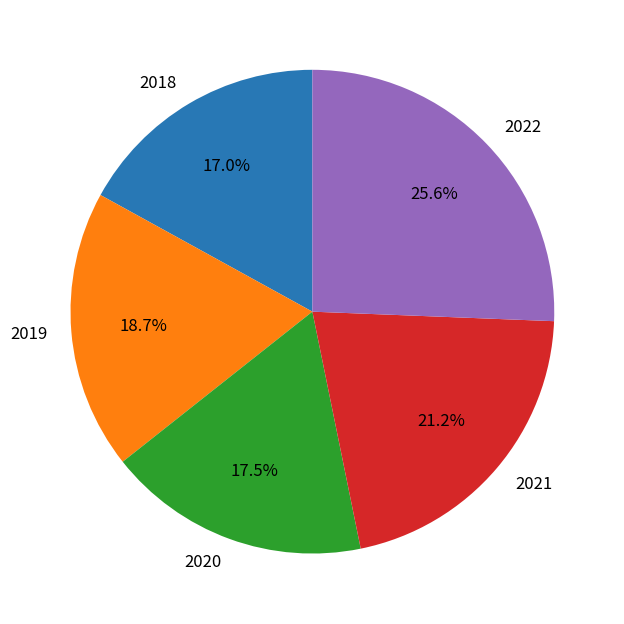

What percentage do 2021 and 2022 together represent?

46.8%